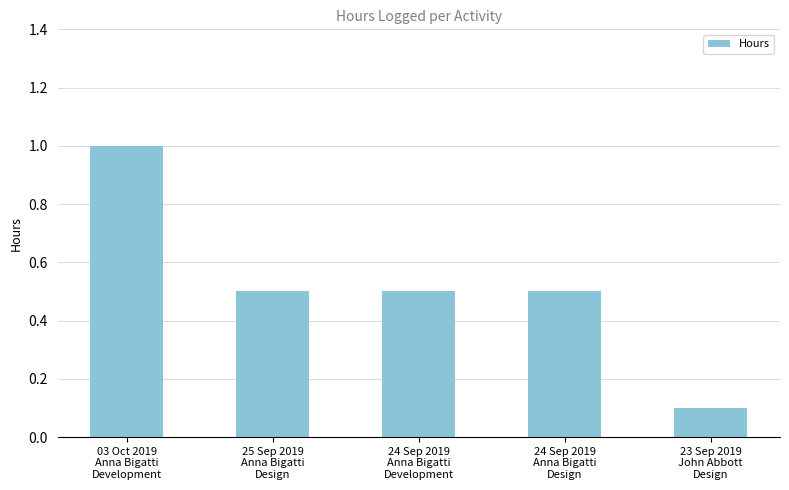

What is the greatest value displayed?

1.0